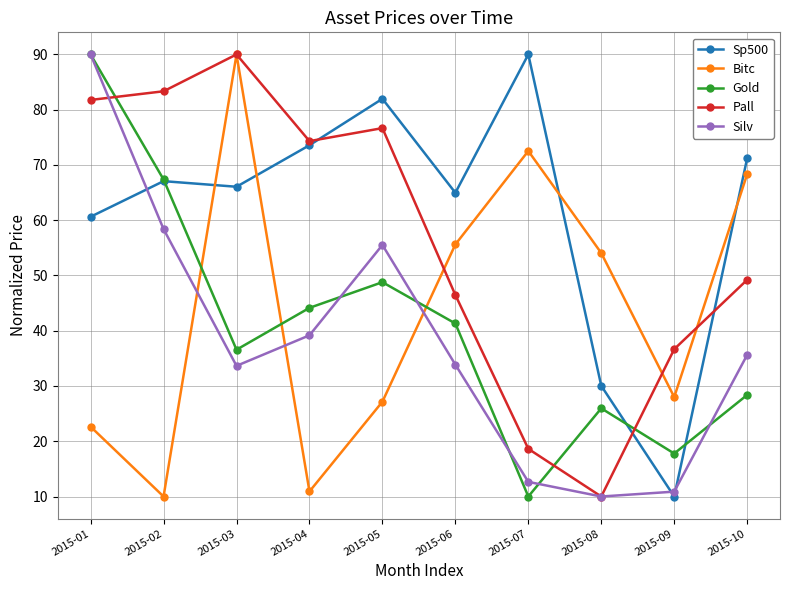

The Bitc series shows 95.4 at 2015-08. True or false?

False